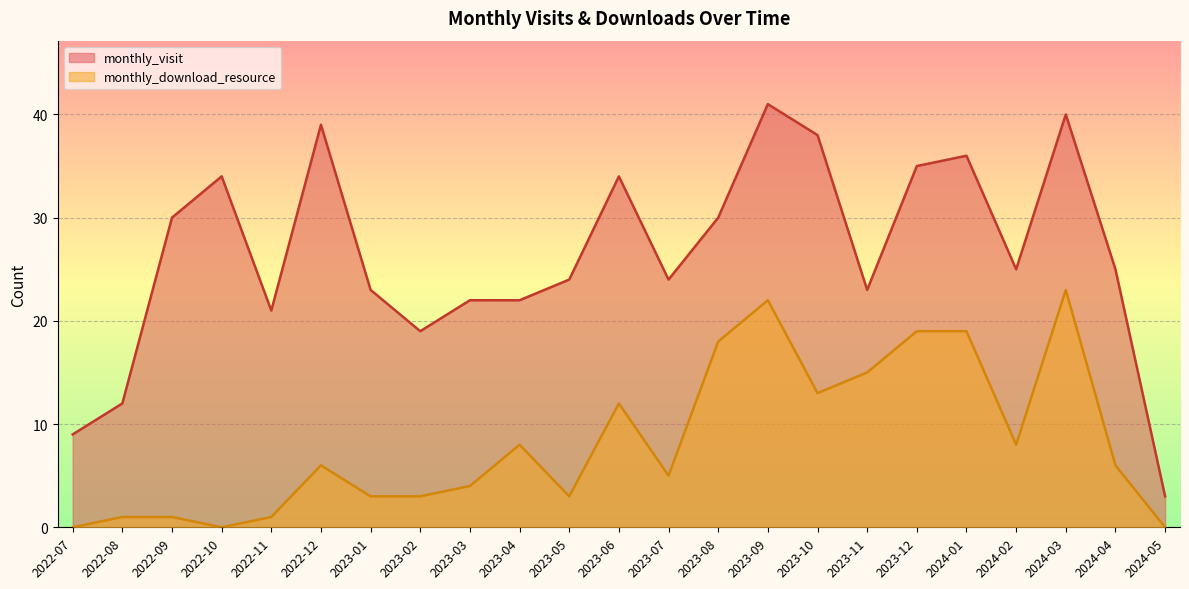

How many interior local peaks does the monthly_visit series have?

6